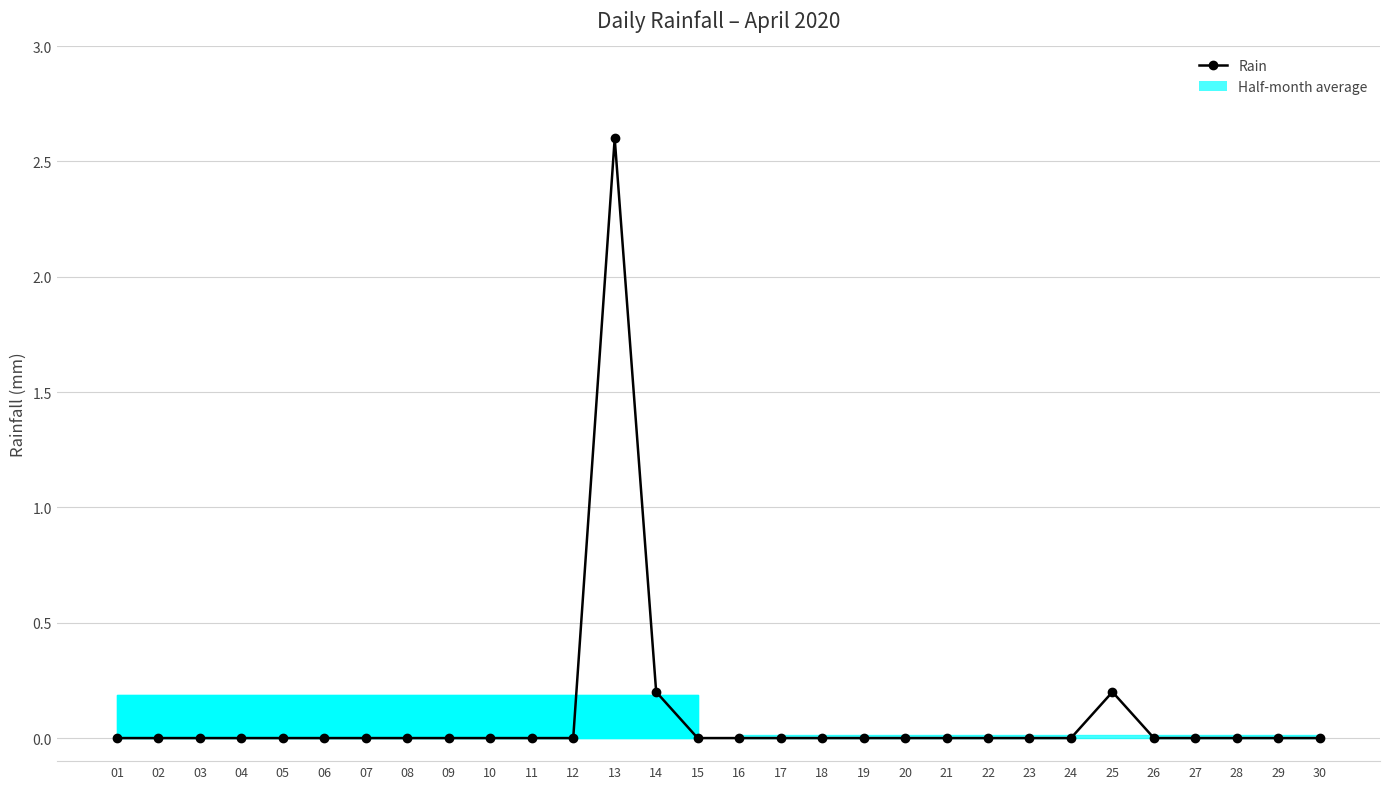

What is the difference between the maximum and minimum values?

2.6